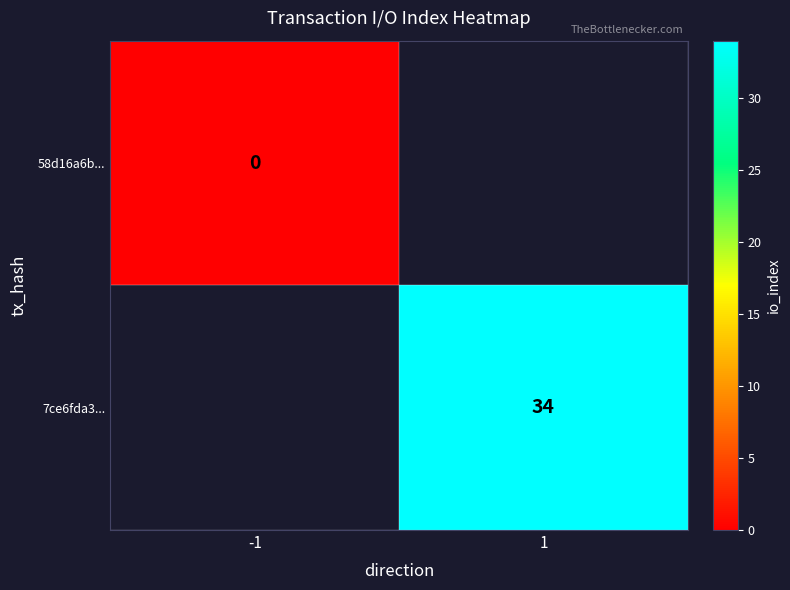

Is it true that 7ce6fda3... equals 22 at 1?

False